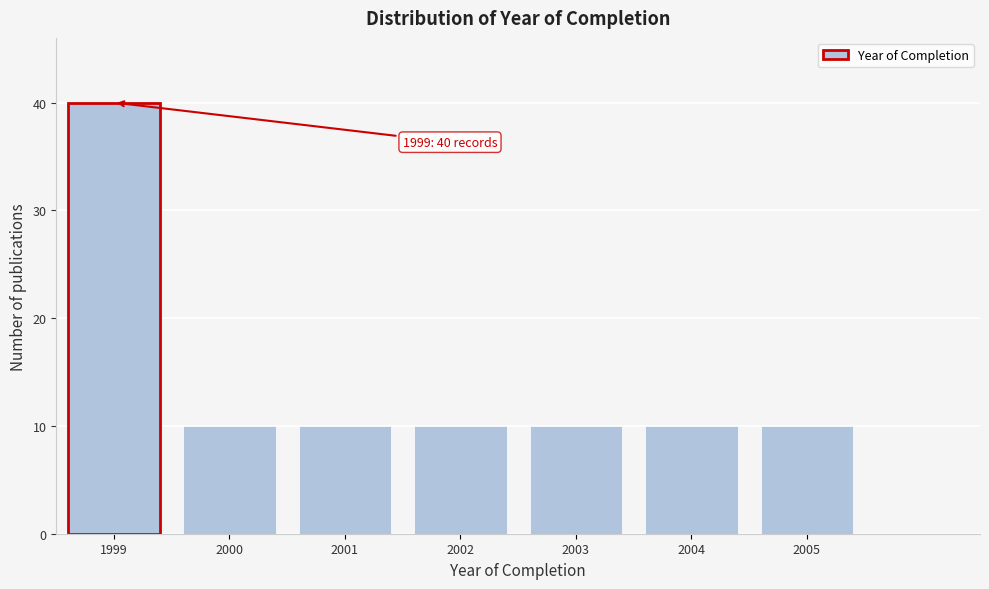

Reading right to left, transcribe all the data shown in this chart.

2005=10	2004=10	2003=10	2002=10	2001=10	2000=10	1999=40